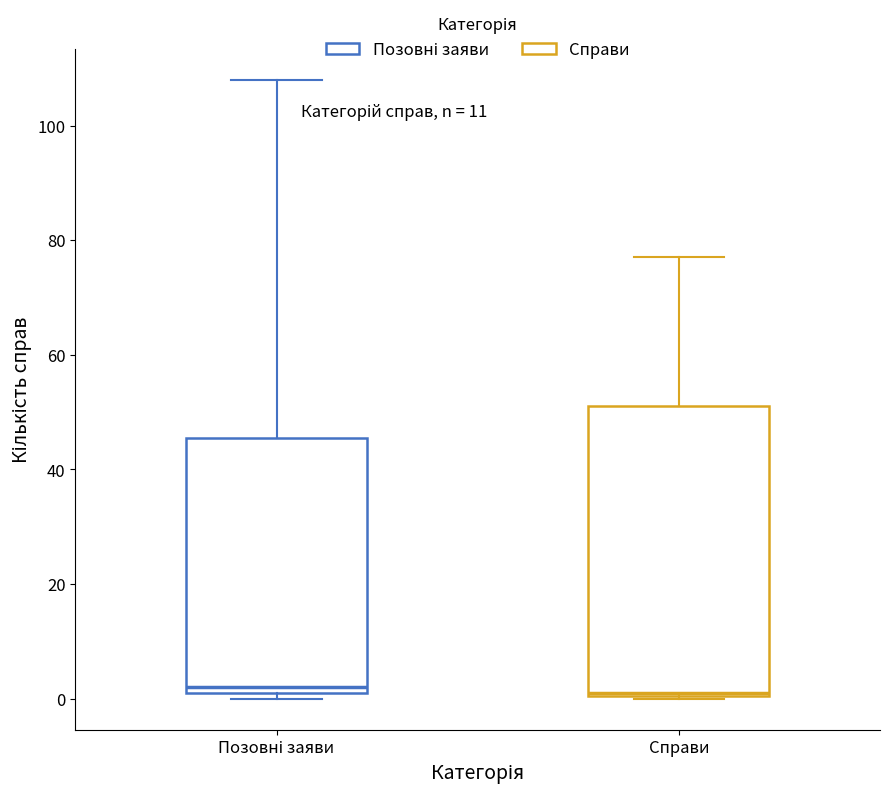

Comparing the boxes themselves (not the whiskers), which one is the tallest?

Справи